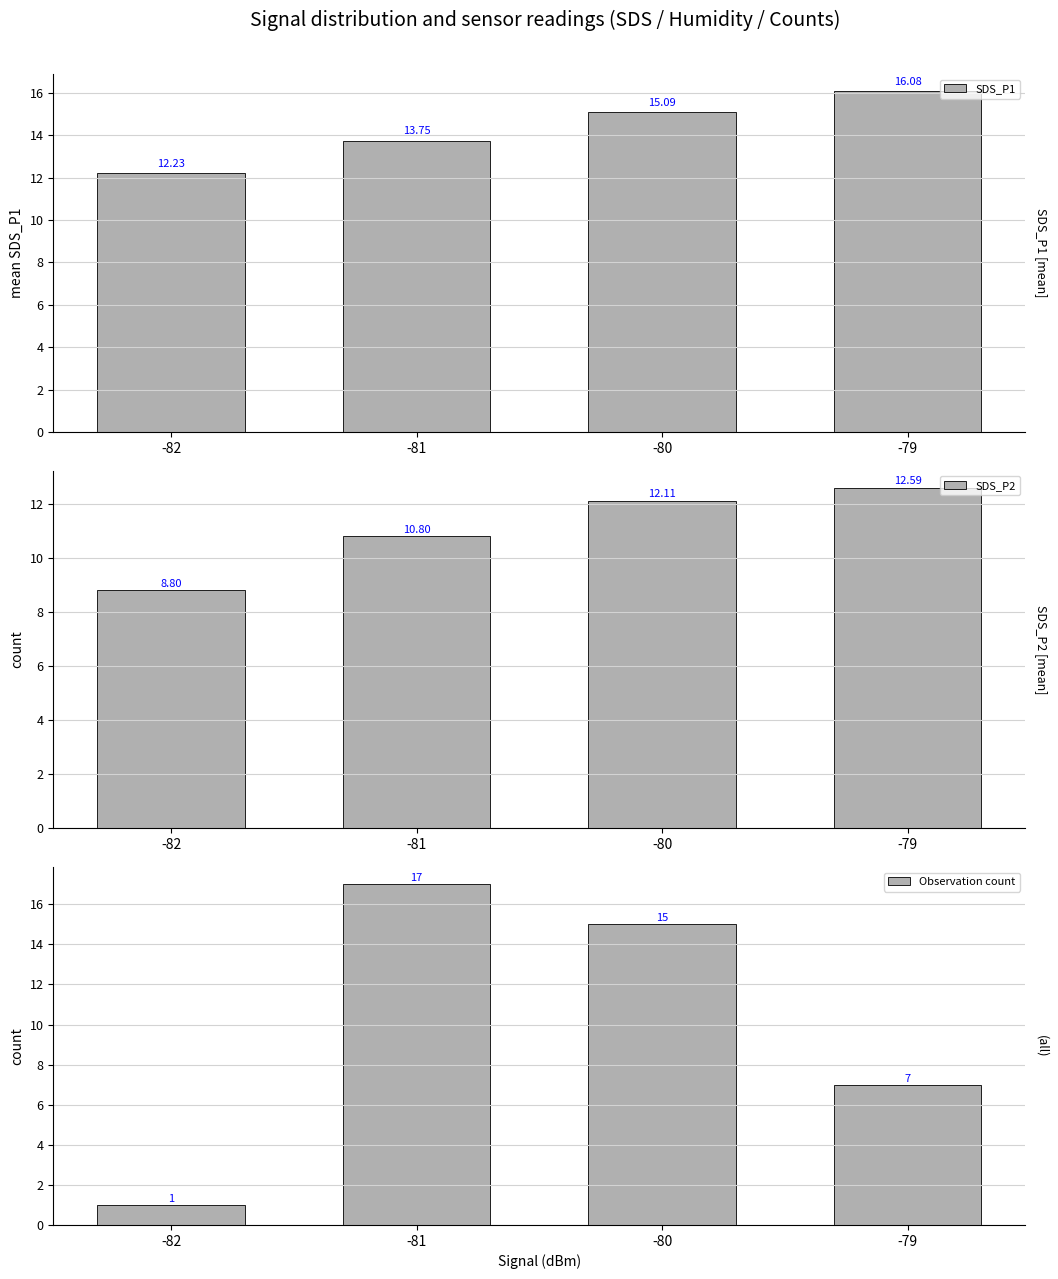

Count the number of data series in this chart.

3